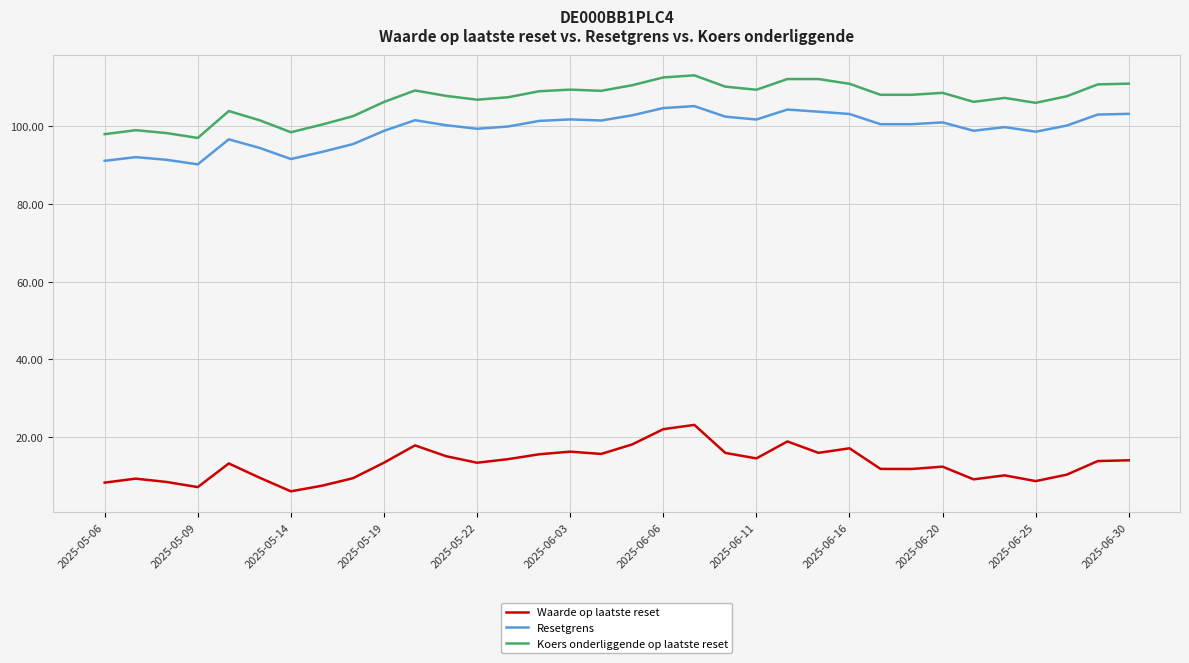

What is the lowest value of the Waarde op laatste reset series?

6.1